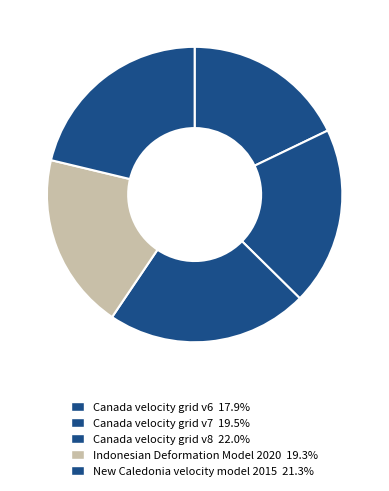

How many segments does this pie chart have?

5